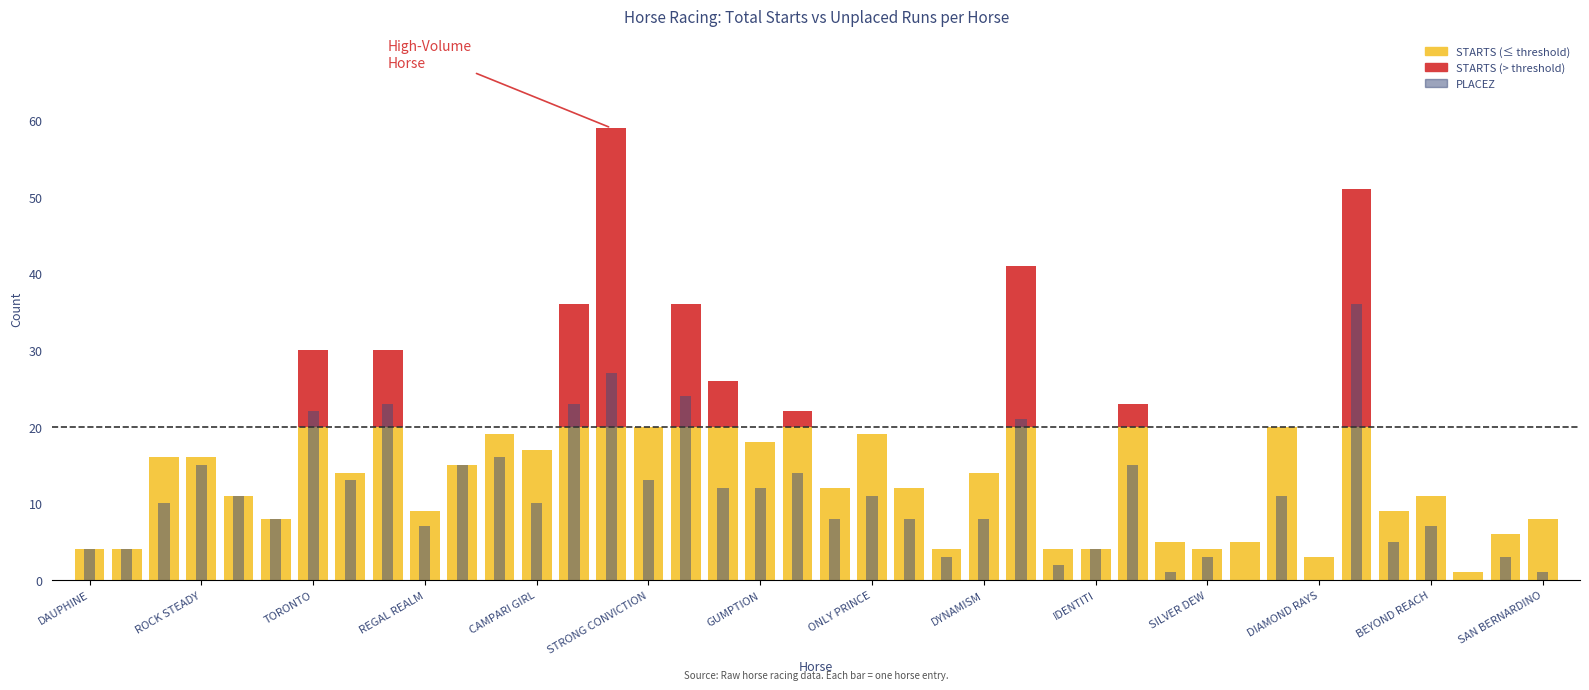

At how many categories does at least one series exceed 4?

32